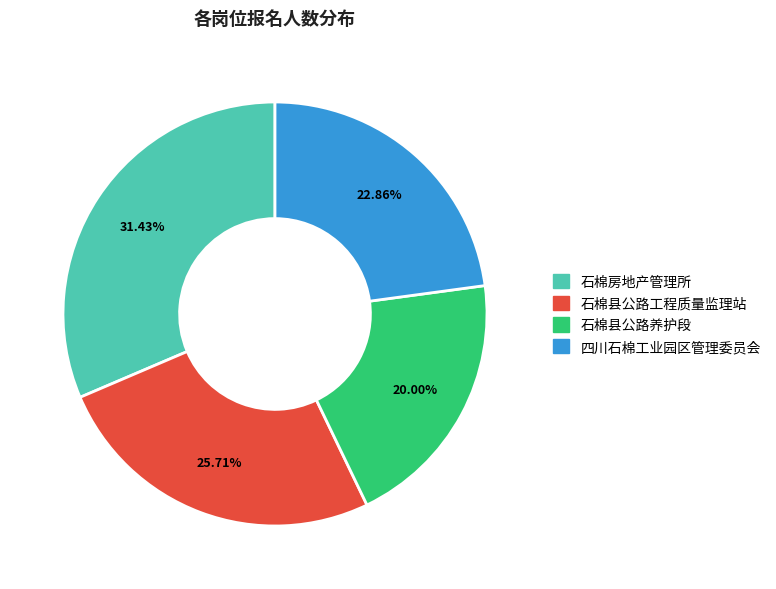

To the nearest percent, what is the difference between the largest and smallest slice percentages?

11%